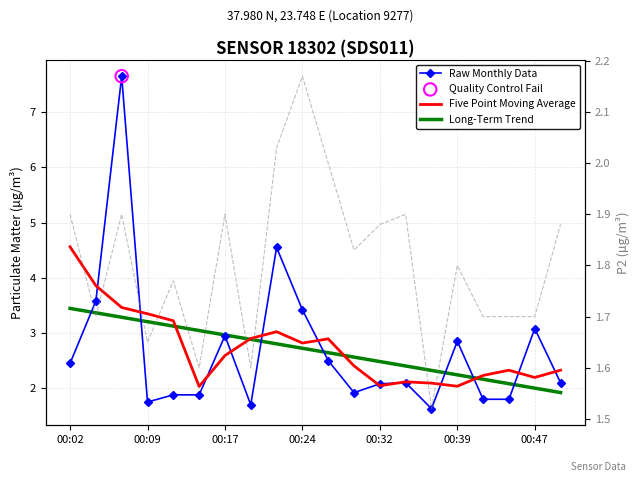

Is the value of Raw Monthly Data at 14 greater than the value of Five Point Moving Average at 17?

No